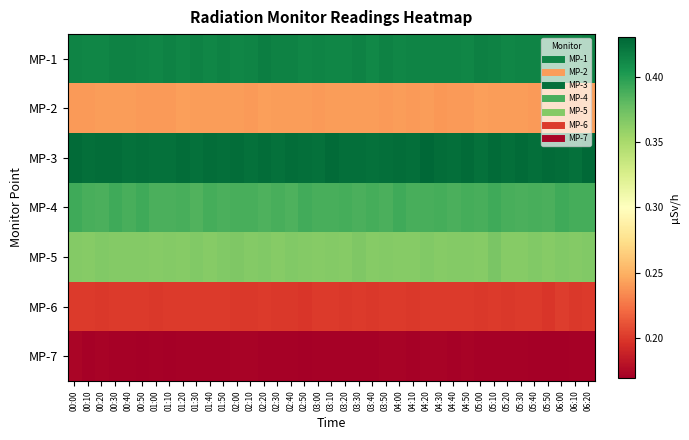

What is the total value across all series at 04:10?

2.2